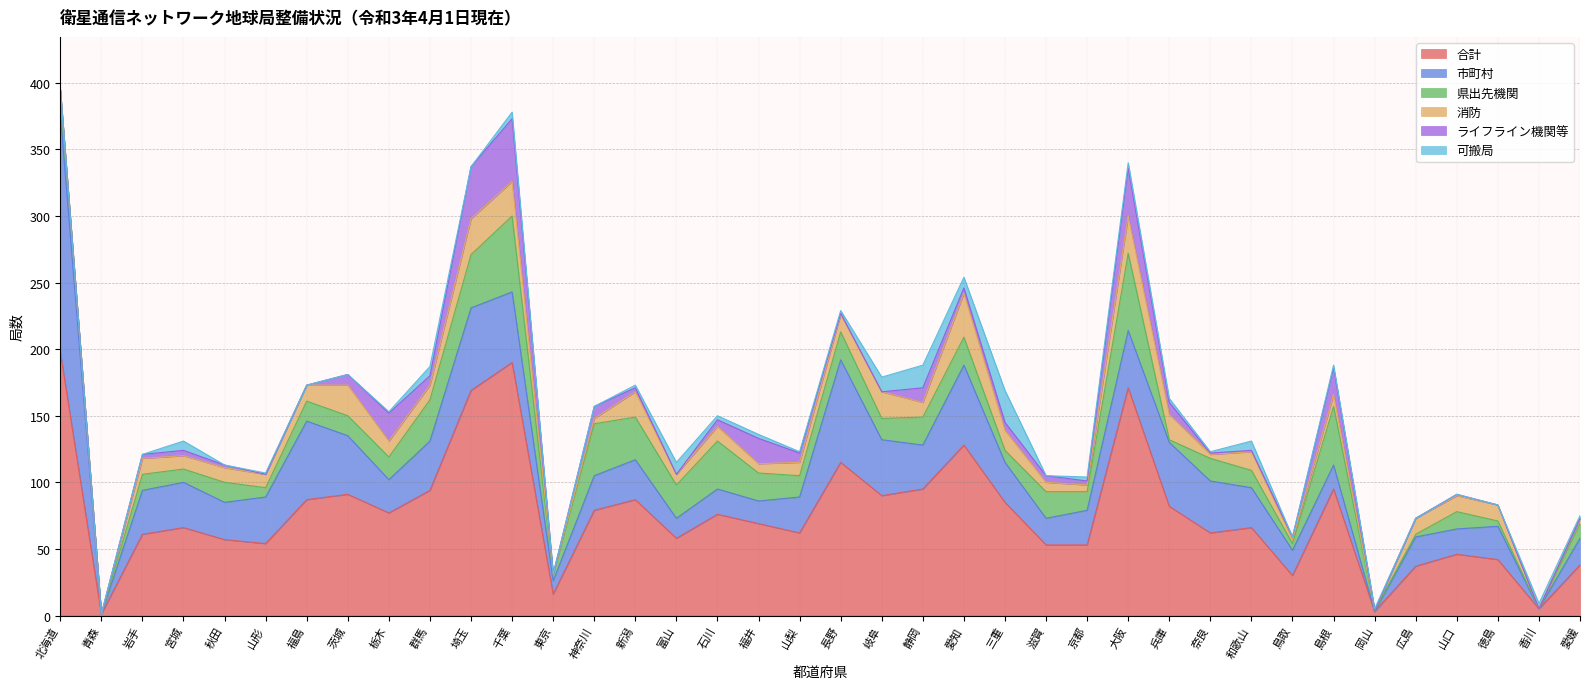

In ライフライン機関等, how many points are lower than both neighbors (excluding endpoints)?

6